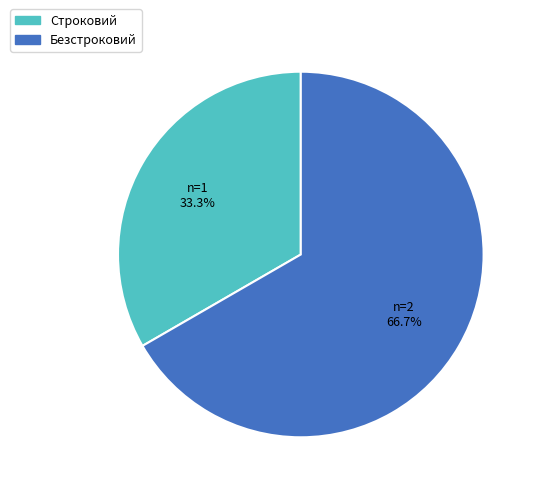

How much of the chart is everything except Строковий?

66.7%